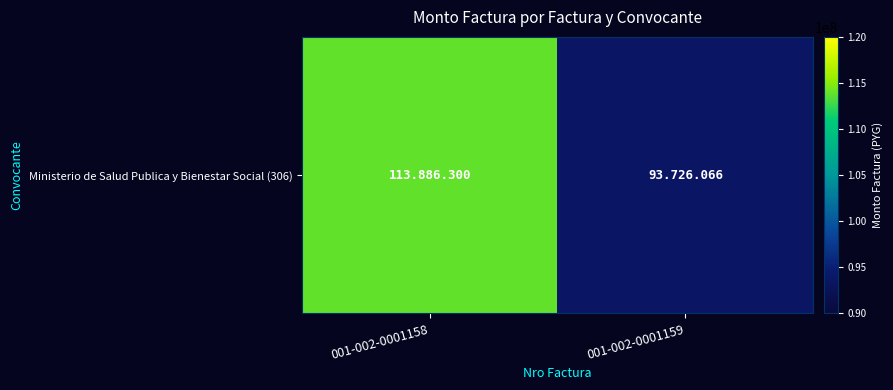

The chart shows a value of 113886300 at 001-002-0001158. True or false?

True